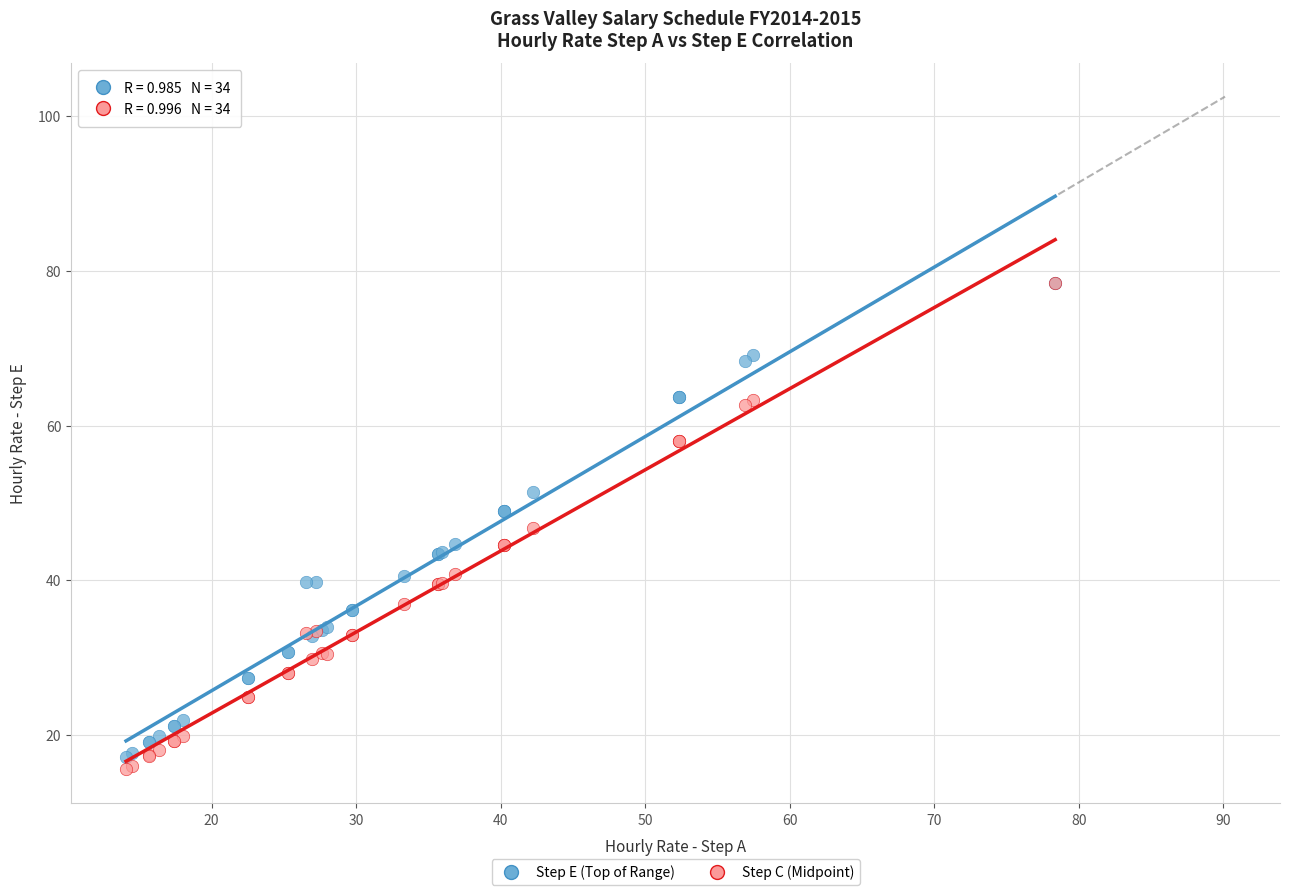

What are all the series names shown in the legend?

Step E (Top of Range), Step C (Midpoint)